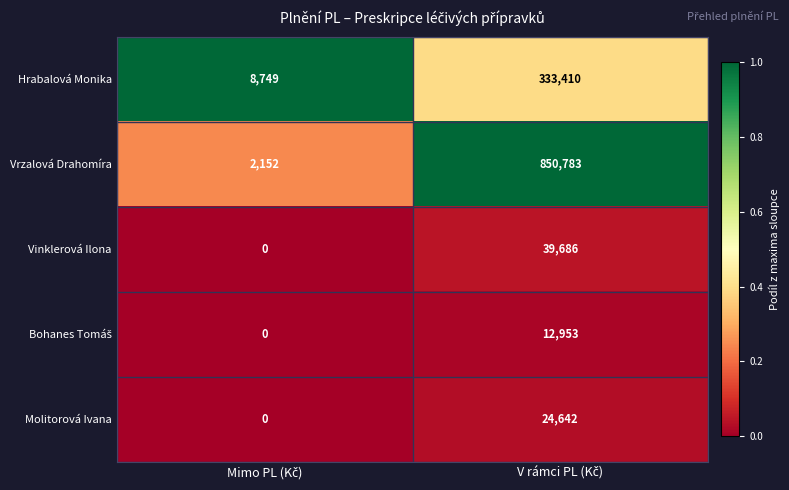

What is the difference between the maximum and minimum values in the Hrabalová Monika series?

324661